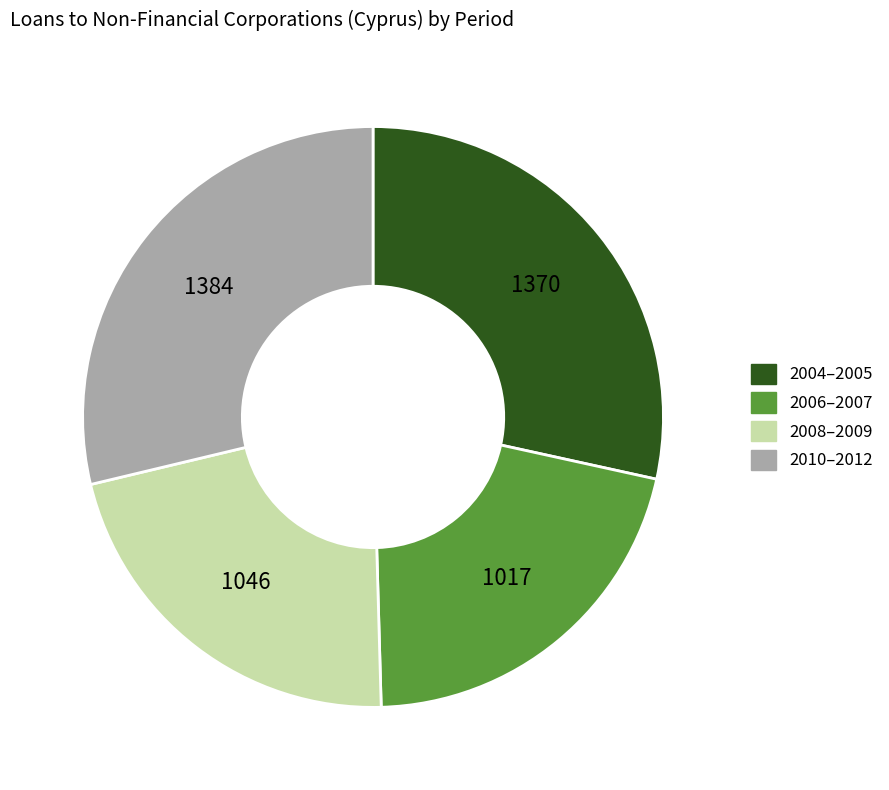

Does any single category account for the majority?

No